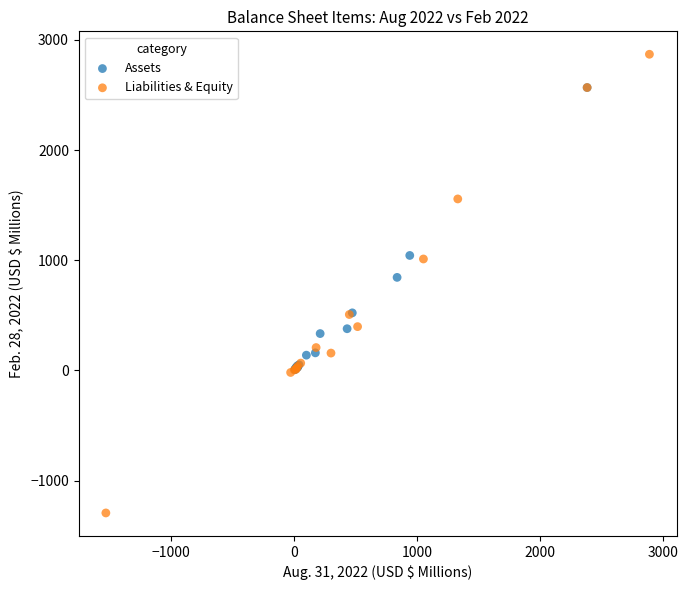

Which series contains the lowest Y value?

Liabilities & Equity